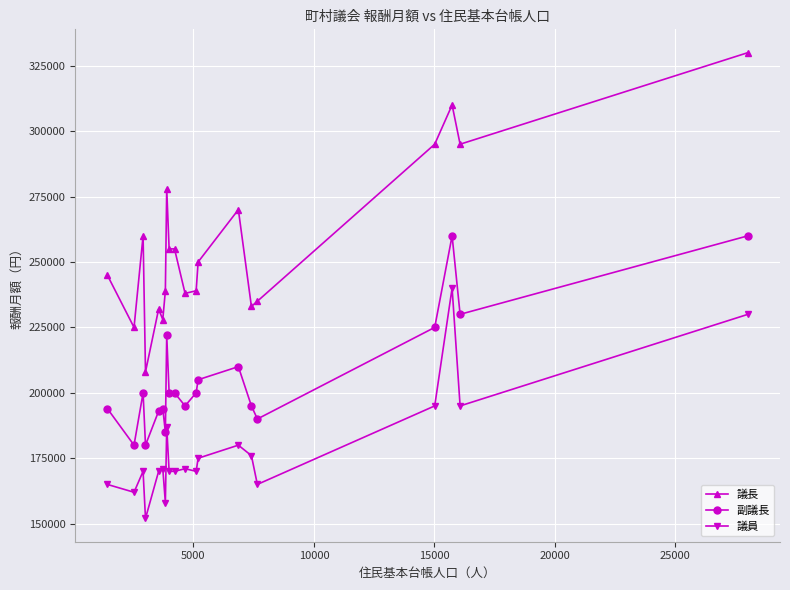

What are all the series names shown in the legend?

議長, 副議長, 議員